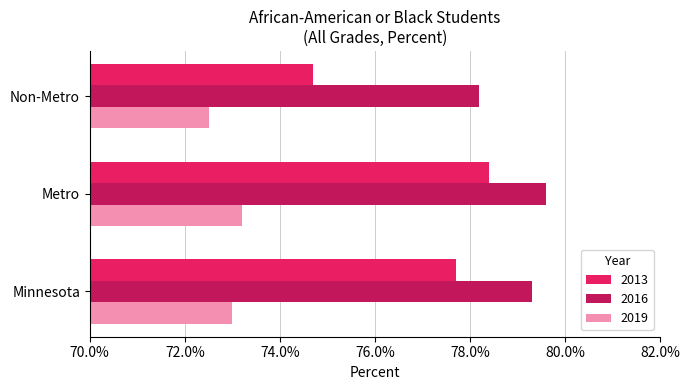

At how many categories does at least one series exceed 0?

3